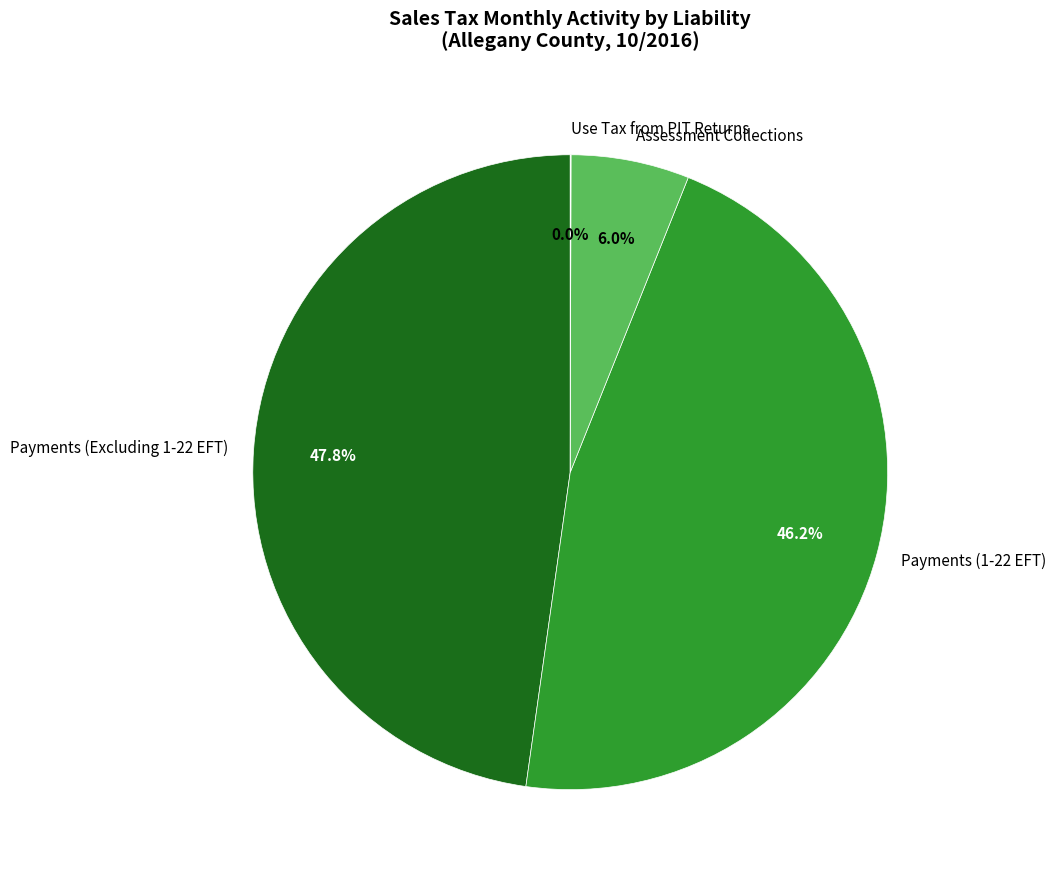

Does any single category account for the majority?

No